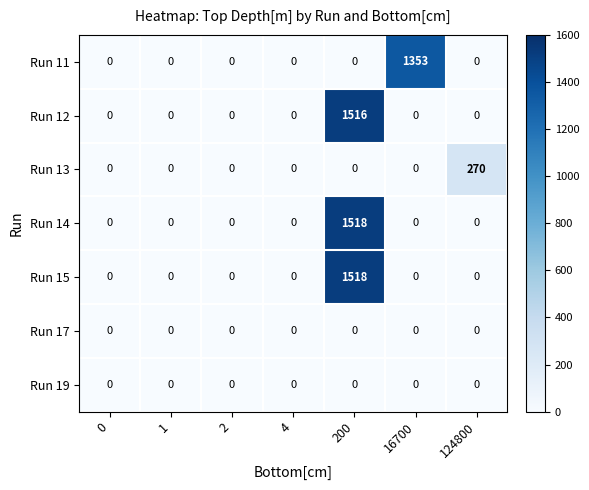

The value of Run 14 at 16700 is 0. True or false?

True